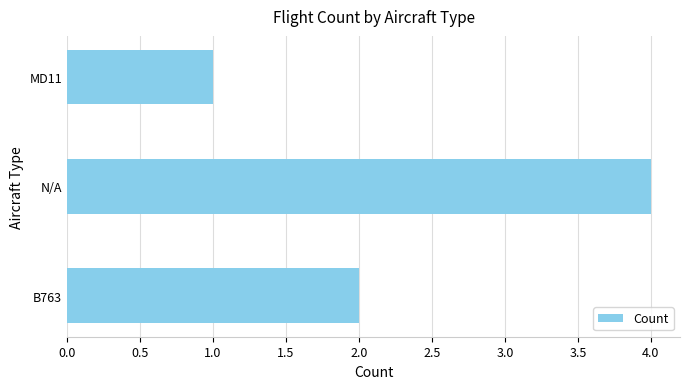

Rank the categories by value from lowest to highest.

MD11, B763, N/A